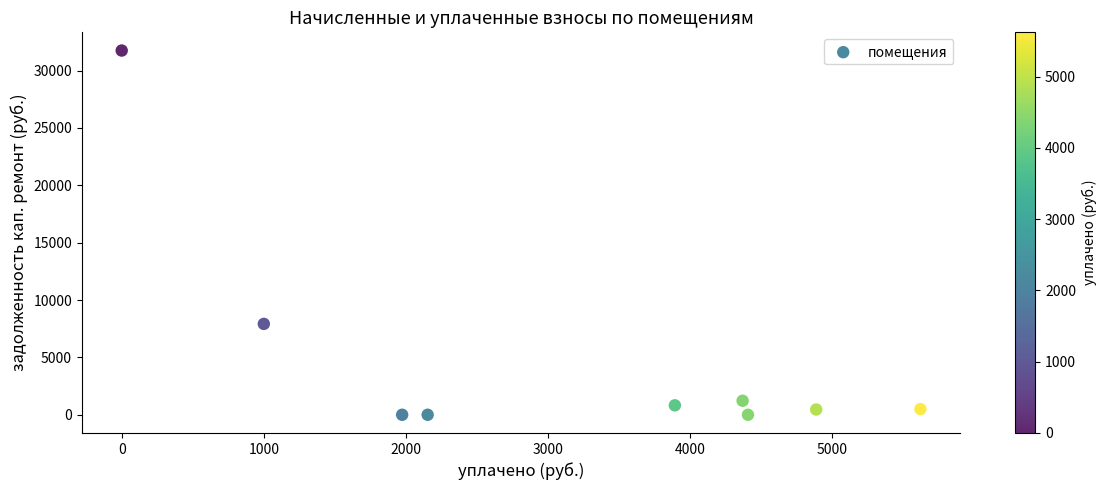

What is the range of Y values (max minus min)?

31750.0